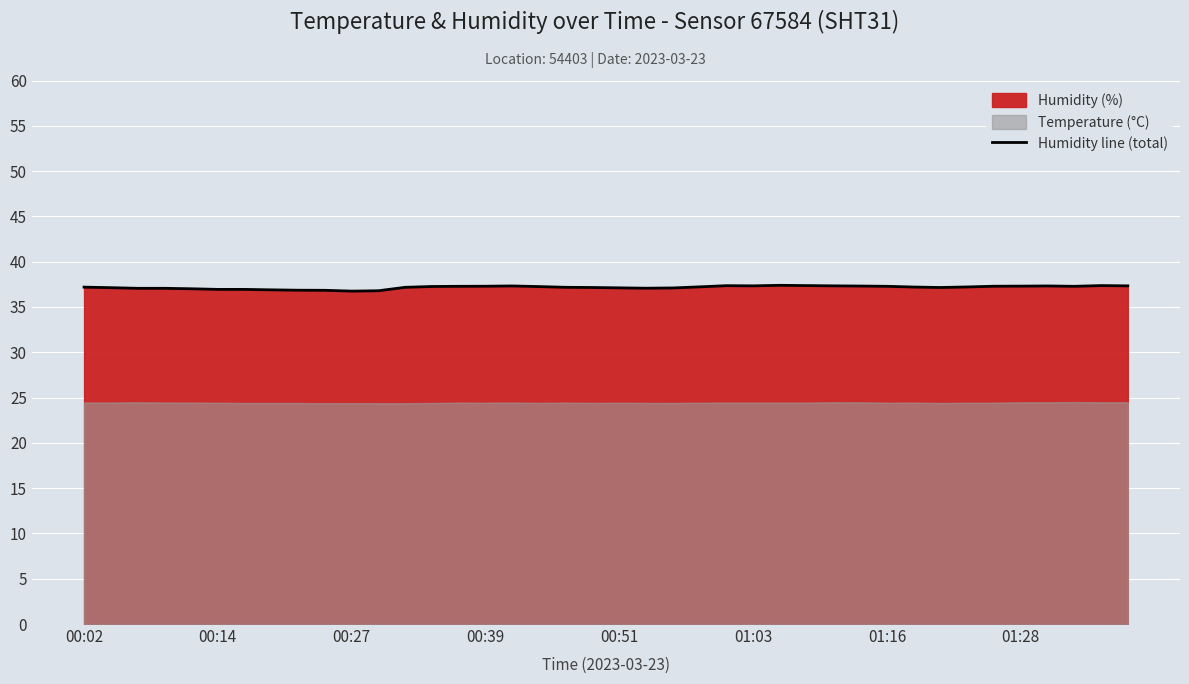

What is the lowest value of the Humidity line (total) series?

36.8